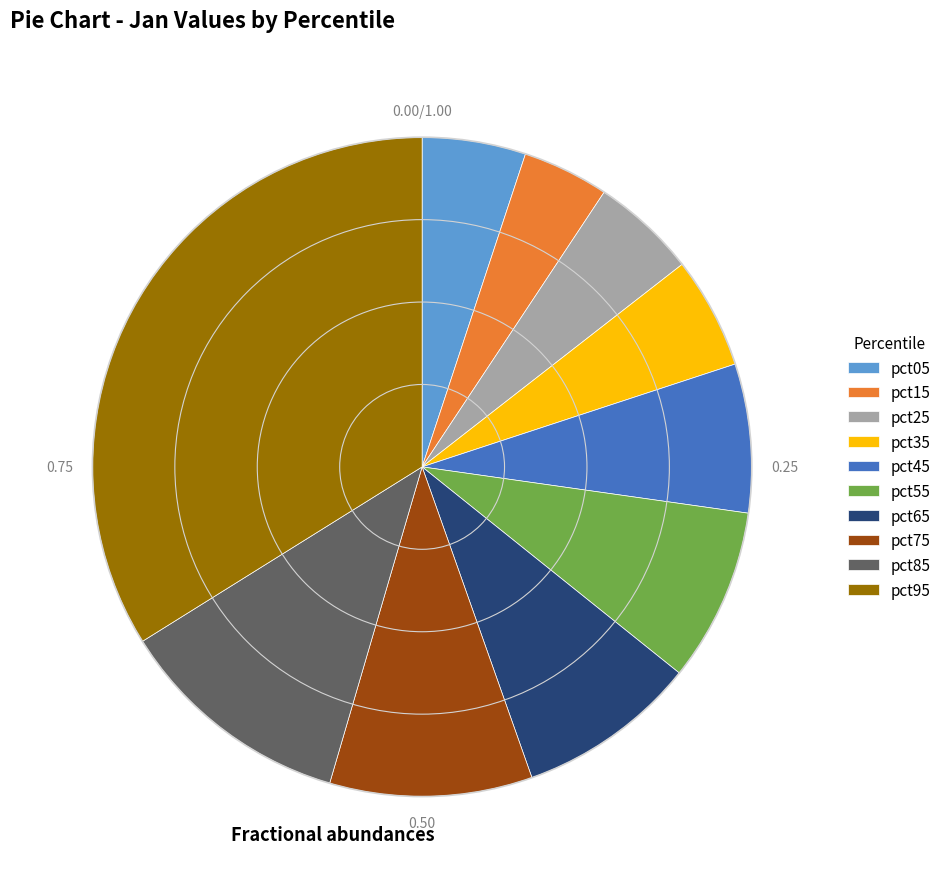

True or false: pct15 accounts for 17% of the total.

False